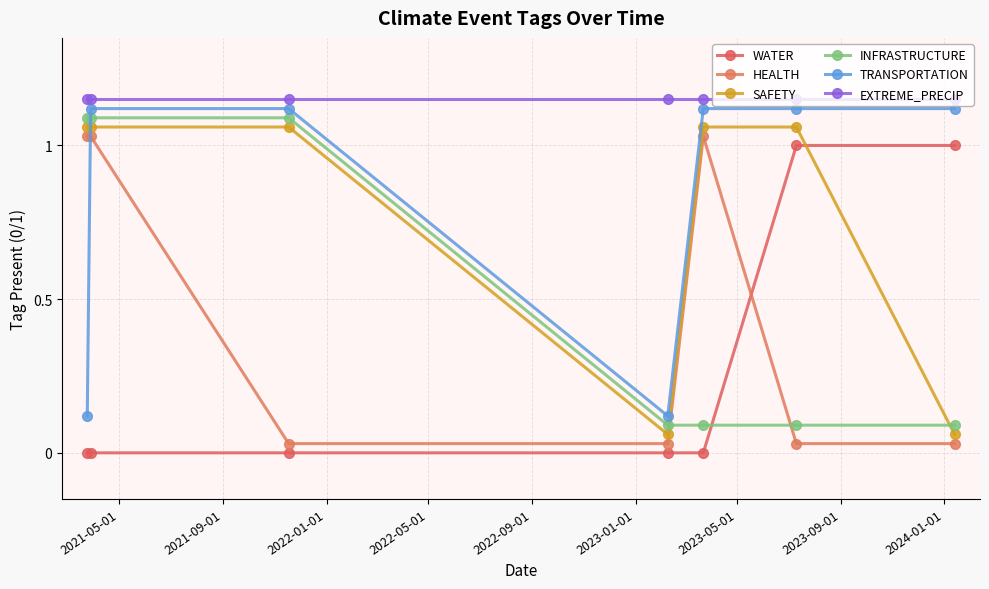

How many lines are shown in the chart?

6